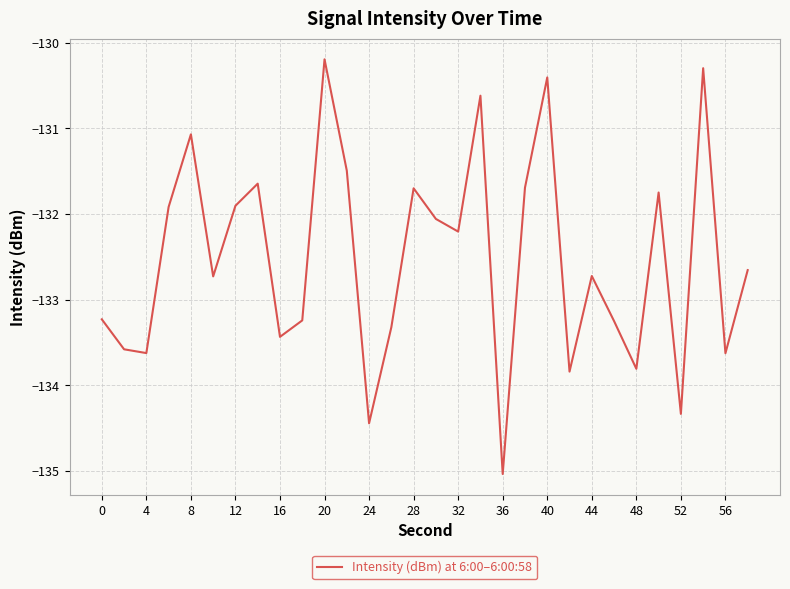

What is the smallest value displayed?

-135.0